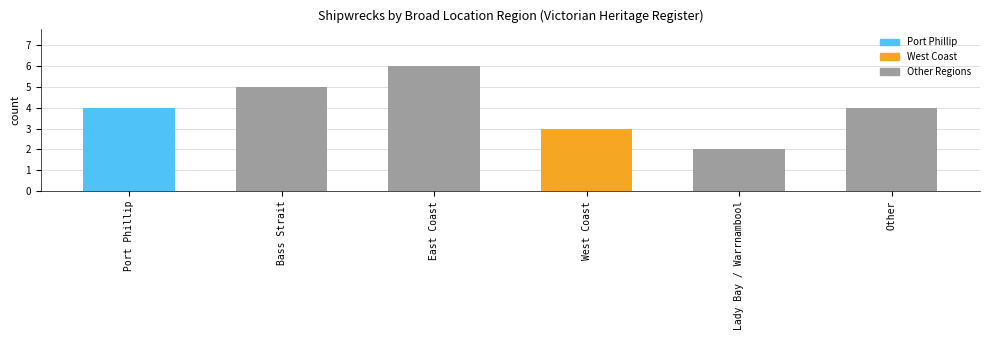

Reading left to right, extract all data points from this chart.

4	5	6	3	2	4